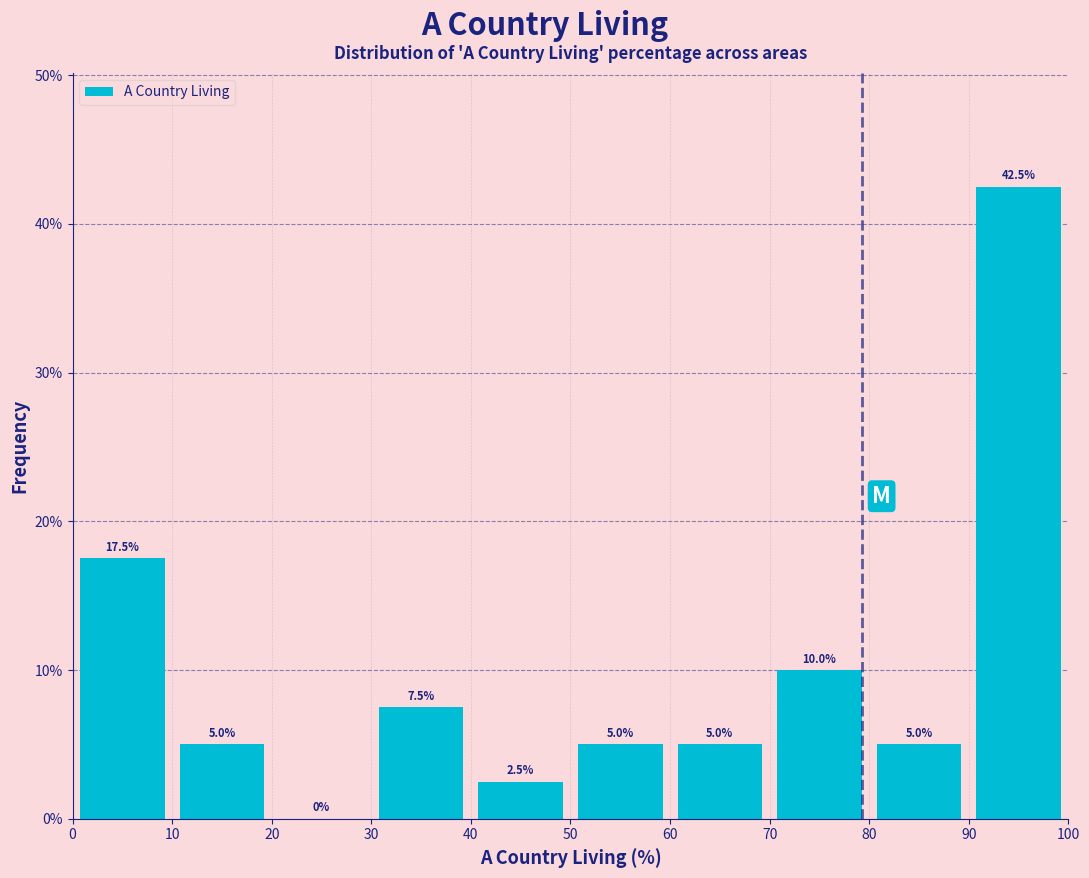

Reading left to right, list every bar in this chart as the range it spans on the x-axis followed by its height.

0 to 10: 17.5
10 to 20: 5.0
20 to 30: 0.0
30 to 40: 7.5
40 to 50: 2.5
50 to 60: 5.0
60 to 70: 5.0
70 to 80: 10.0
80 to 90: 5.0
90 to 100: 42.5